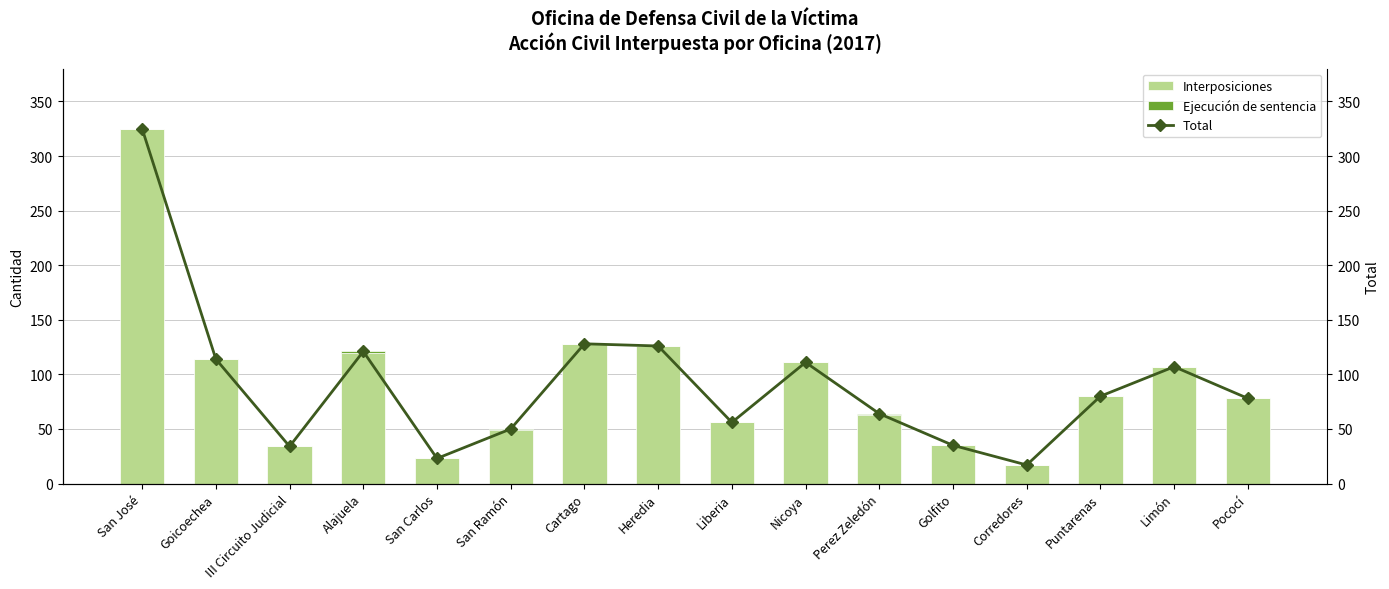

How many data points in Interposiciones are less than 80?

8